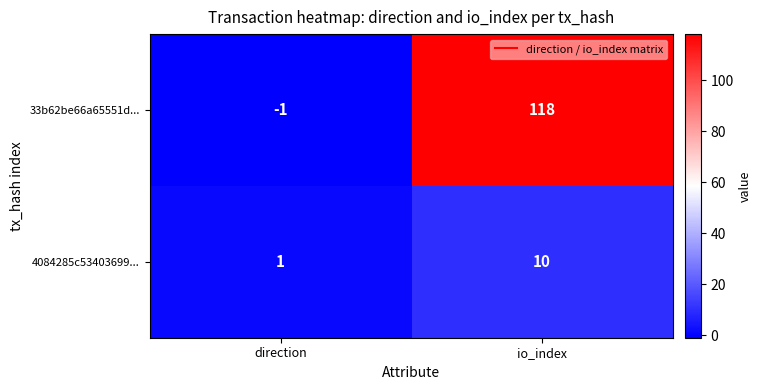

Between direction and io_index, which series saw the biggest shift?

33b62be66a65551d...